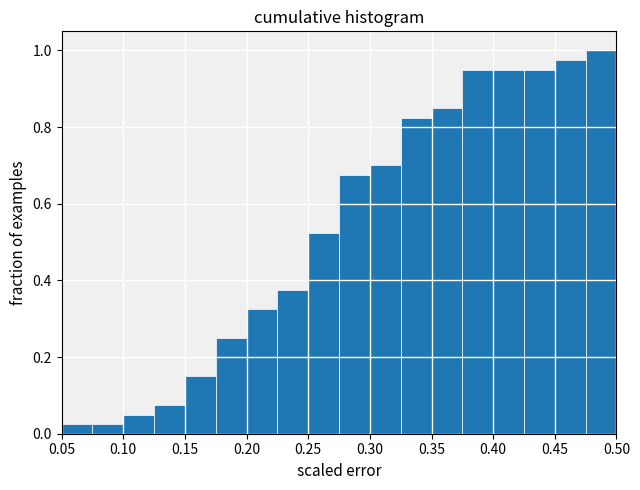

Reading left to right, transcribe this chart: for each bar, give the range it covers on the x-axis and its height. The values are not printed on the chart, so give them approximately, as read against the axis.

0.050 to 0.075: 0.02
0.075 to 0.100: 0.02
0.100 to 0.125: 0.06
0.125 to 0.150: 0.08
0.150 to 0.175: 0.16
0.175 to 0.200: 0.26
0.200 to 0.225: 0.32
0.225 to 0.250: 0.38
0.250 to 0.275: 0.52
0.275 to 0.300: 0.68
0.300 to 0.325: 0.70
0.325 to 0.350: 0.82
0.350 to 0.375: 0.86
0.375 to 0.400: 0.96
0.400 to 0.425: 0.96
0.425 to 0.450: 0.96
0.450 to 0.475: 0.98
0.475 to 0.500: 1.00